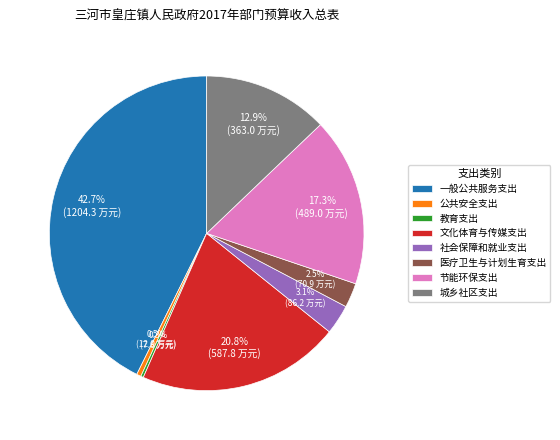

Do 公共安全支出 and 文化体育与传媒支出 together represent more than half of the pie?

No